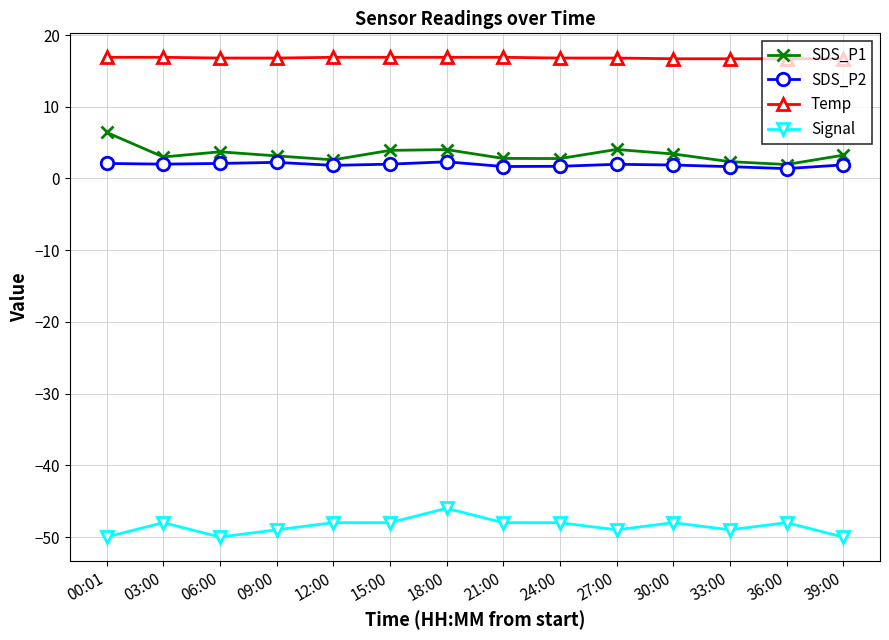

What is the label of the 6th point from the left?

15:00